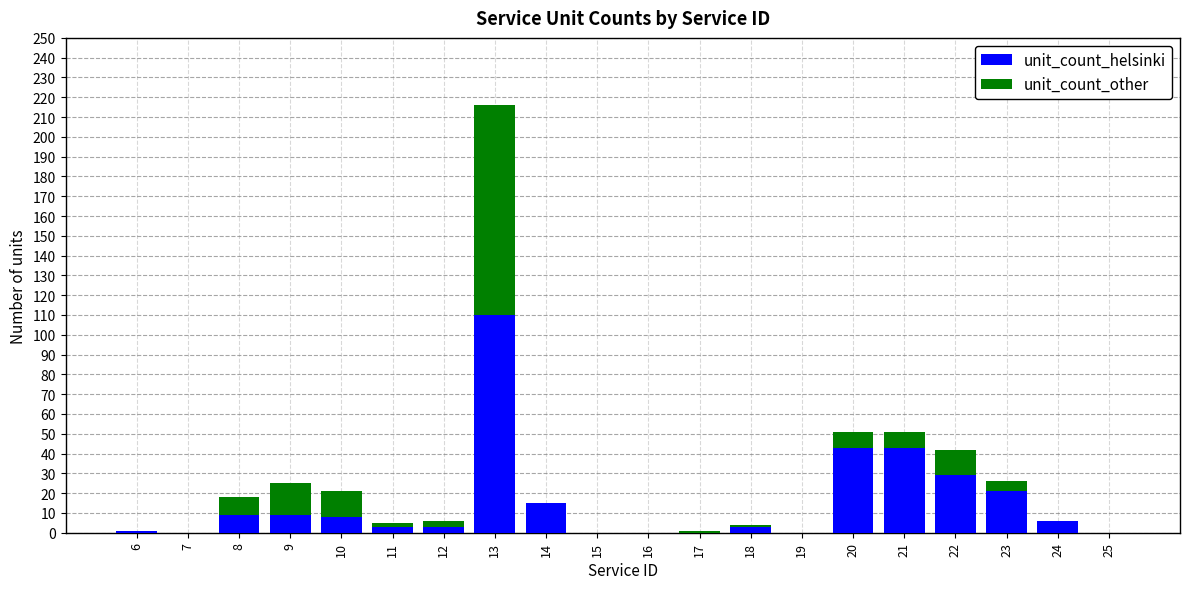

At which label does unit_count_helsinki reach its peak?

13